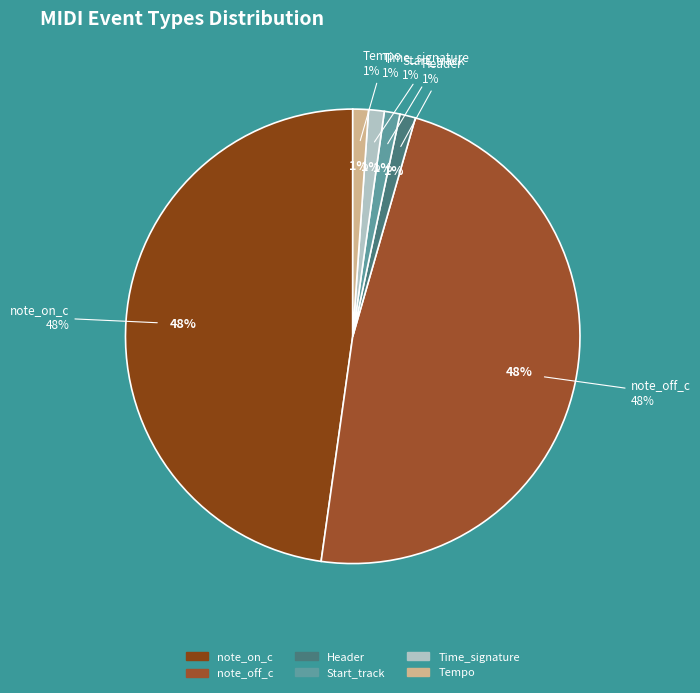

What percentage is NOT represented by note_on_c?

51.1%